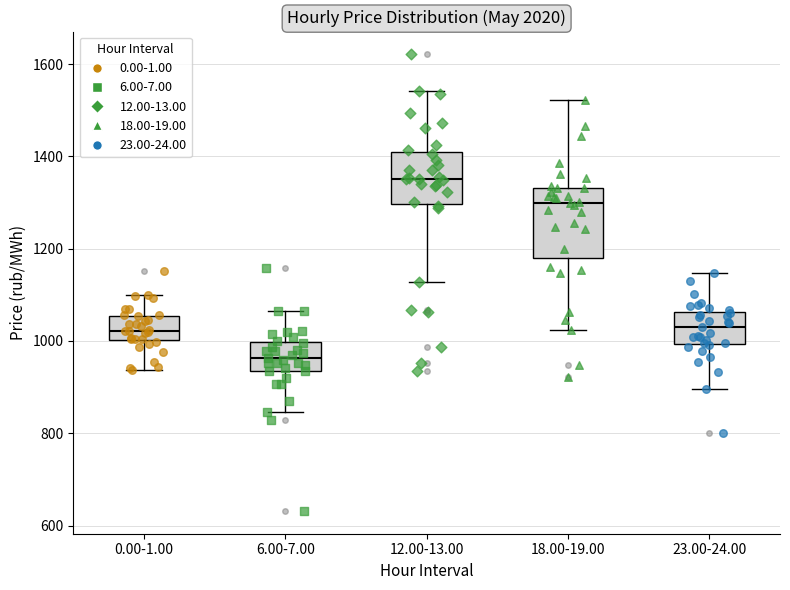

Reading left to right, read every box against the y-axis: the position of its median line, the range the box covers, and the ends of its whiskers. The values are not printed on the chart, so give them approximately, as read against the axis.

0.00-1.00: median 1020, box 1000 to 1060, whiskers 940 to 1100
6.00-7.00: median 960, box 940 to 1000, whiskers 840 to 1060
12.00-13.00: median 1360, box 1300 to 1400, whiskers 1120 to 1540
18.00-19.00: median 1300, box 1180 to 1340, whiskers 1020 to 1520
23.00-24.00: median 1040, box 1000 to 1060, whiskers 900 to 1140